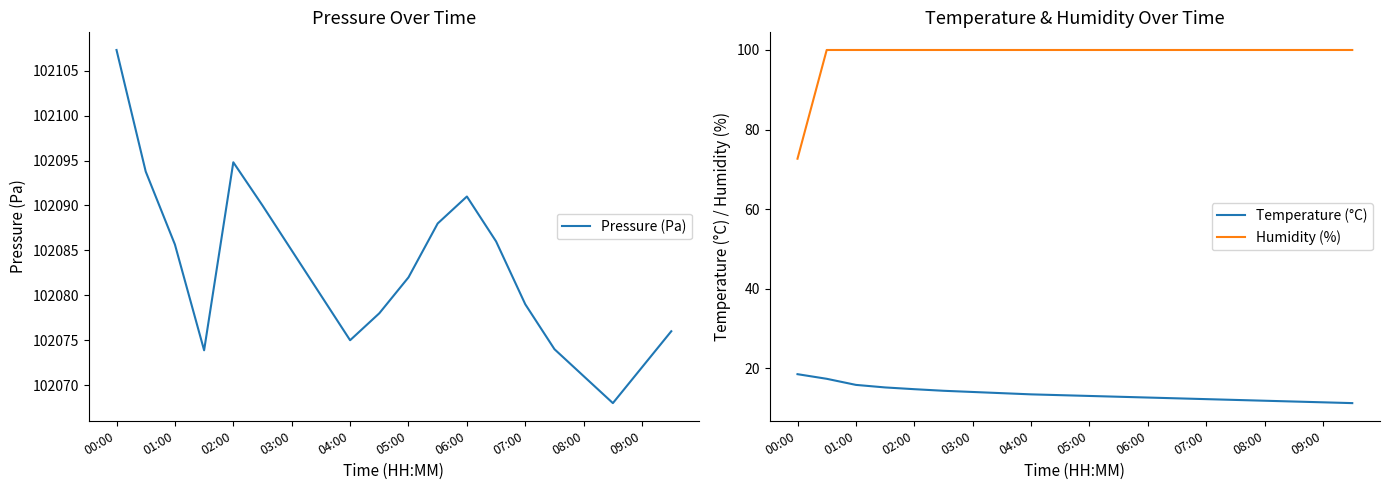

What is the sum of all Humidity (%) values?

1972.7